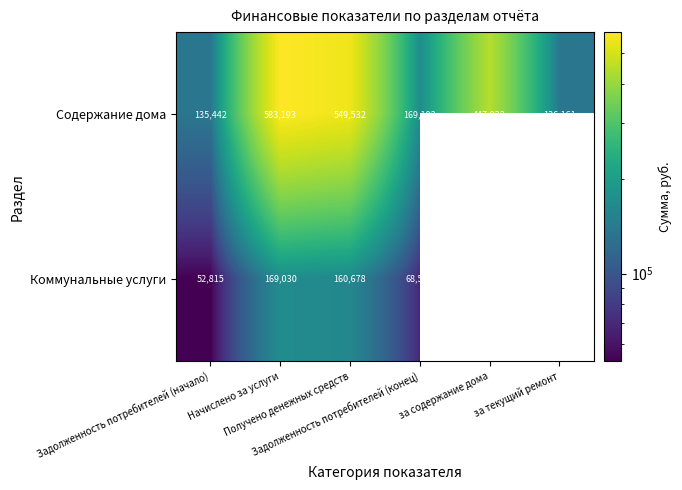

The Содержание дома series shows 169102.2 at Задолженность потребителей (конец). True or false?

True